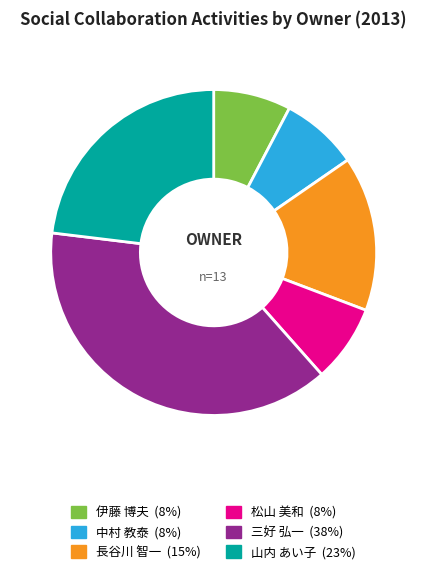

Which category has the biggest portion of the pie?

三好 弘一